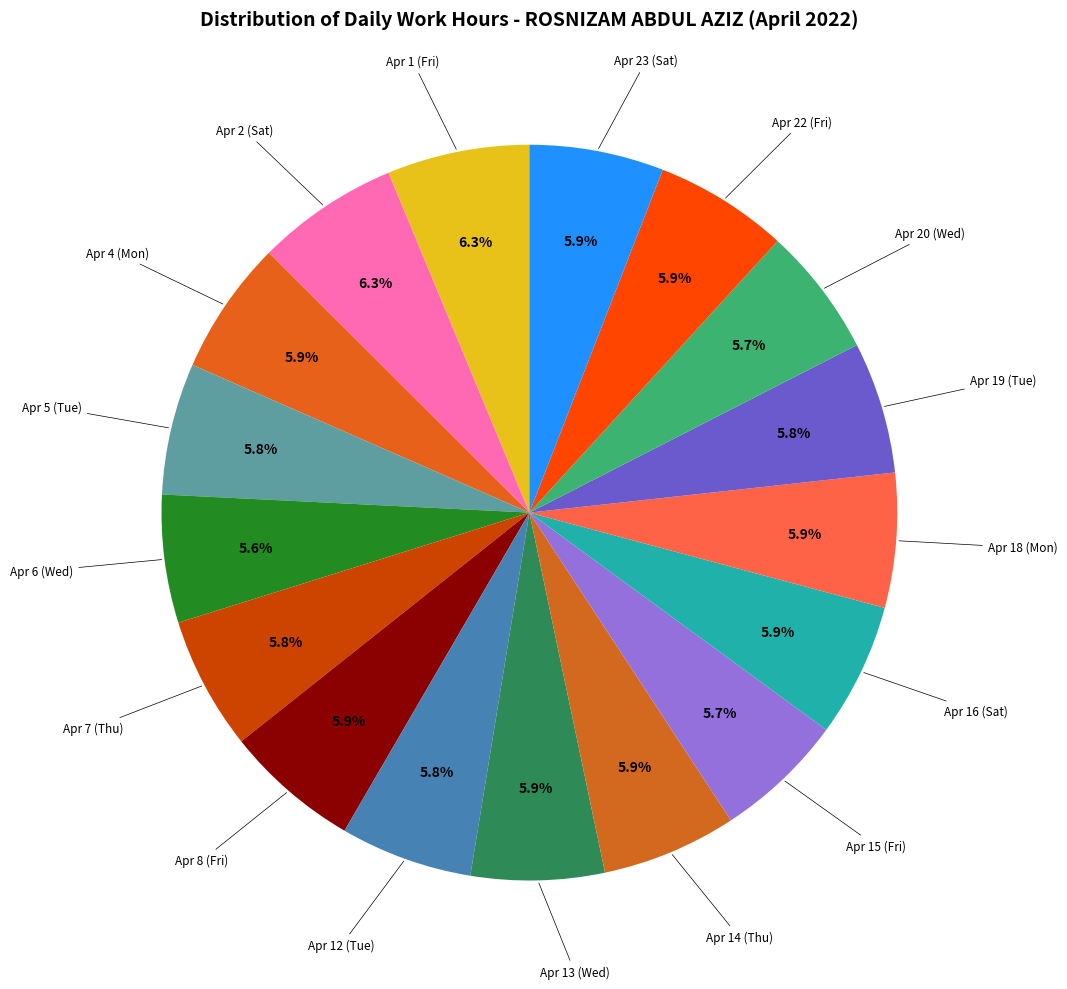

Is there a majority slice in this chart?

No